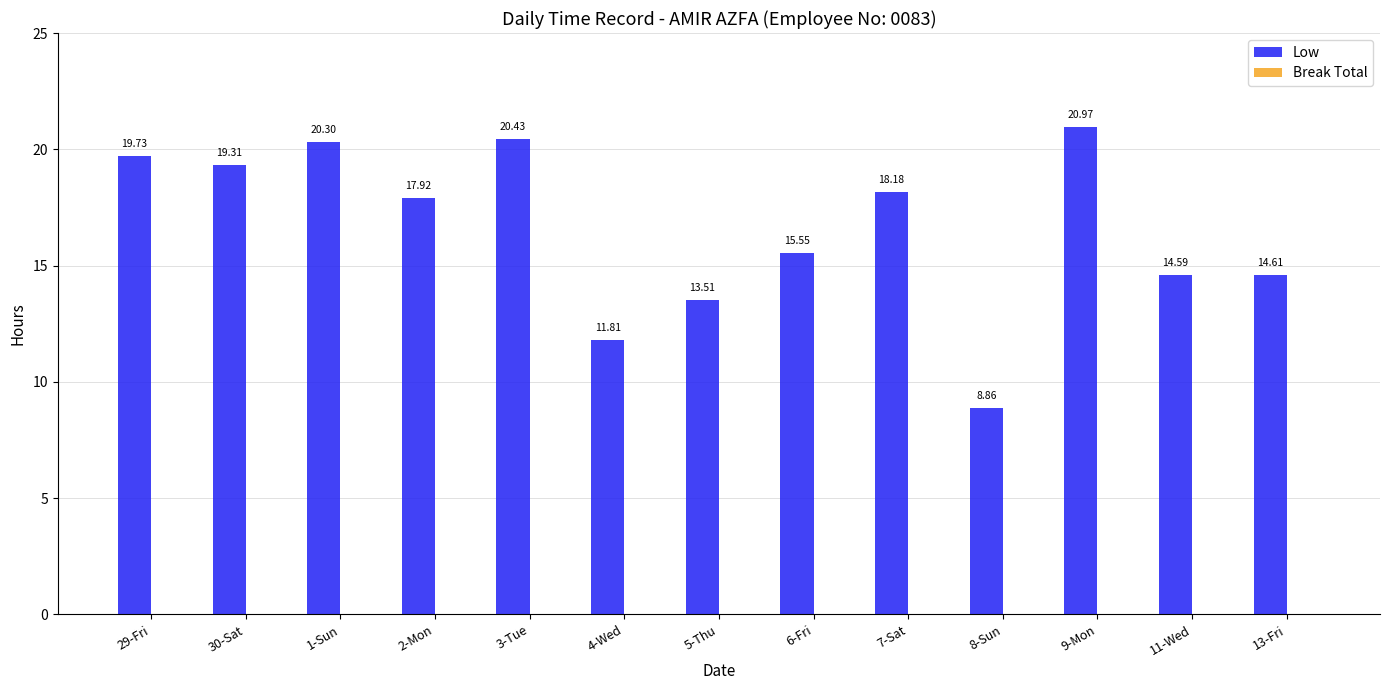

Approximately how many times larger is the value at 5-Thu compared to 4-Wed?

1.1